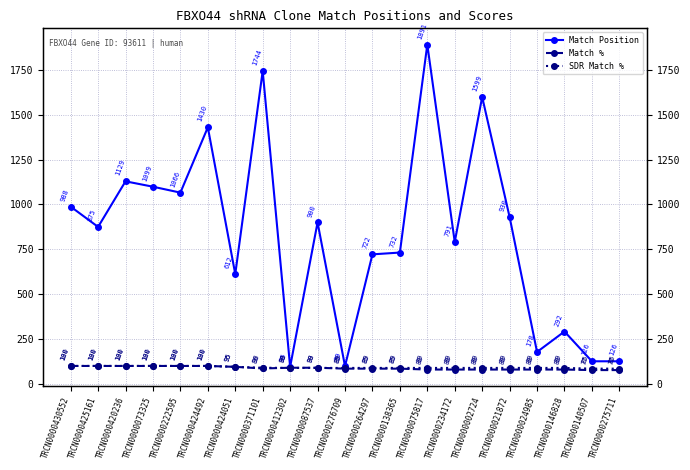

Which series has the widest spread of values?

Match Position